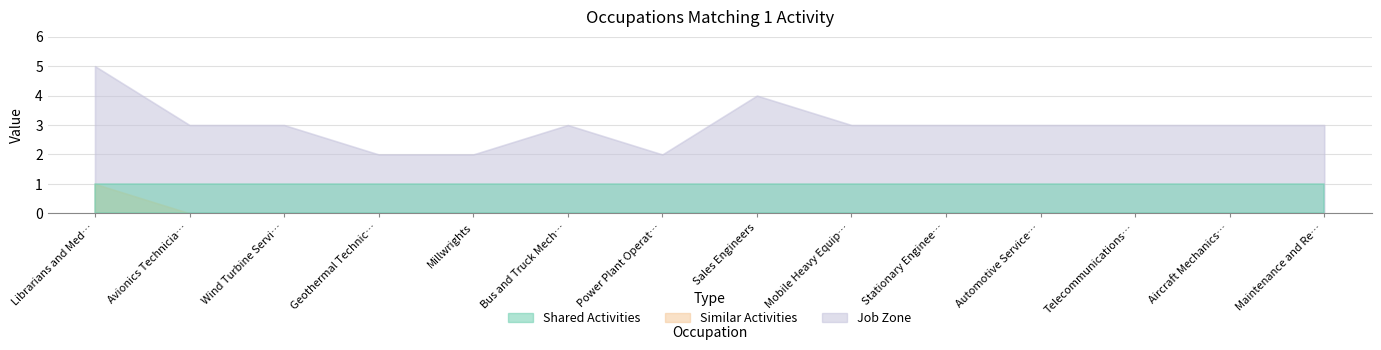

Which series changed the most between Millwrights and Mobile Heavy Equipment Mechanics?

Job Zone